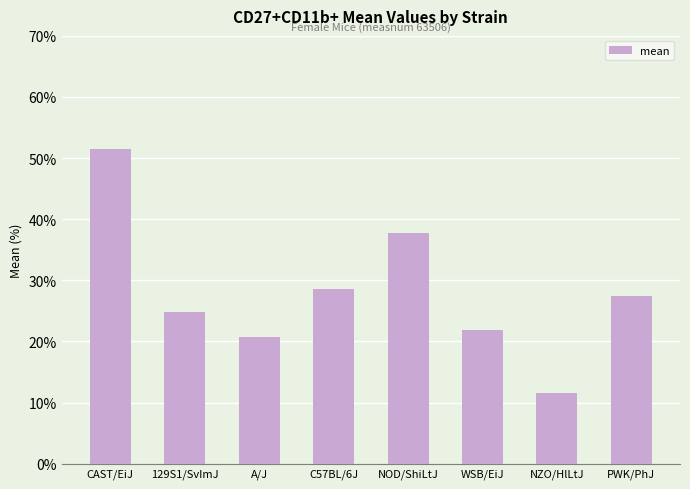

Reading left to right, what are all the values shown in this chart?

51.5	24.8	20.8	28.5	37.8	21.8	11.5	27.4